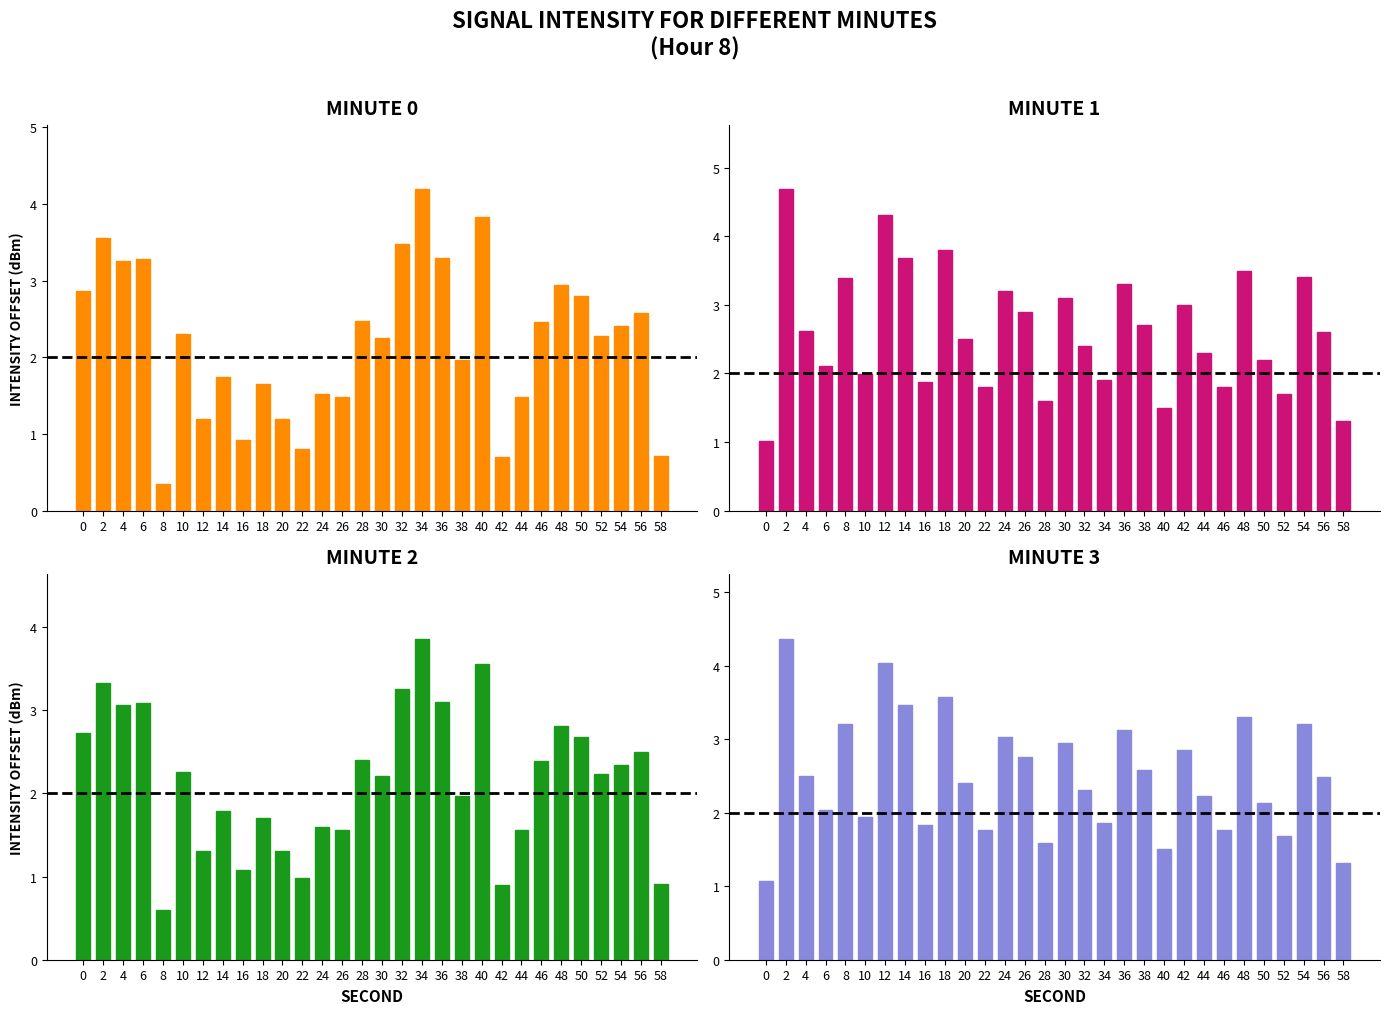

At how many categories does at least one series exceed 2?

27